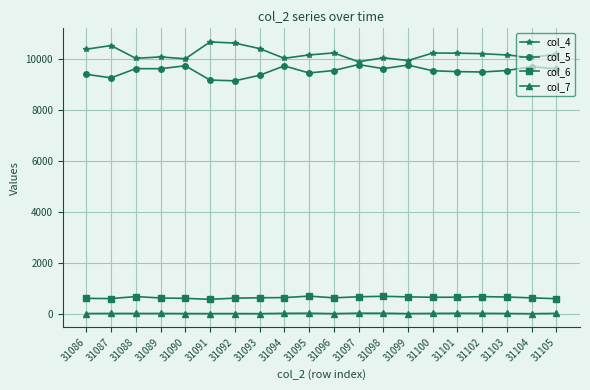

What is the spread (max minus min) of values at 31093?

10393